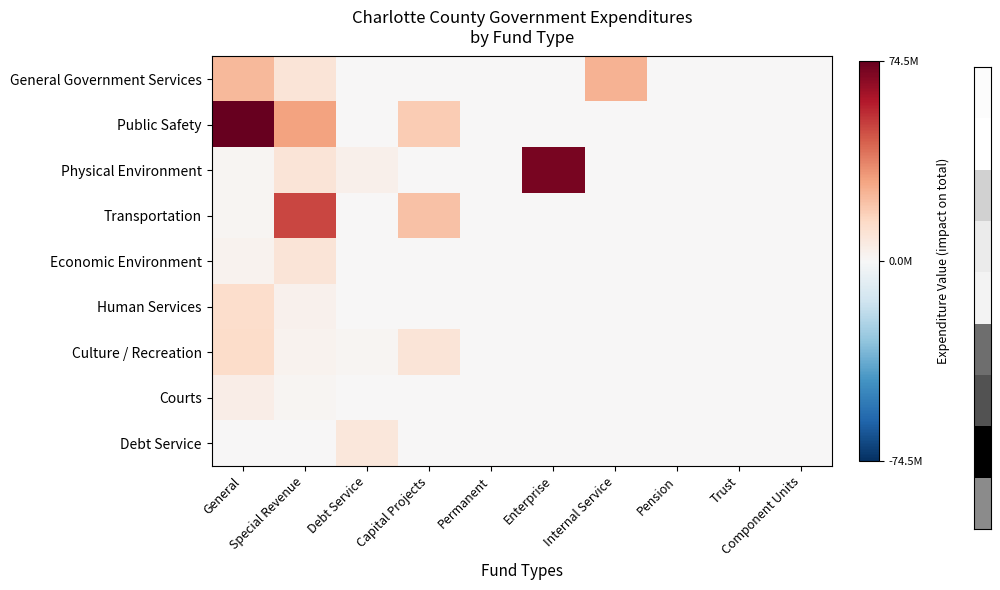

Between Trust and Enterprise, which is larger?

Trust